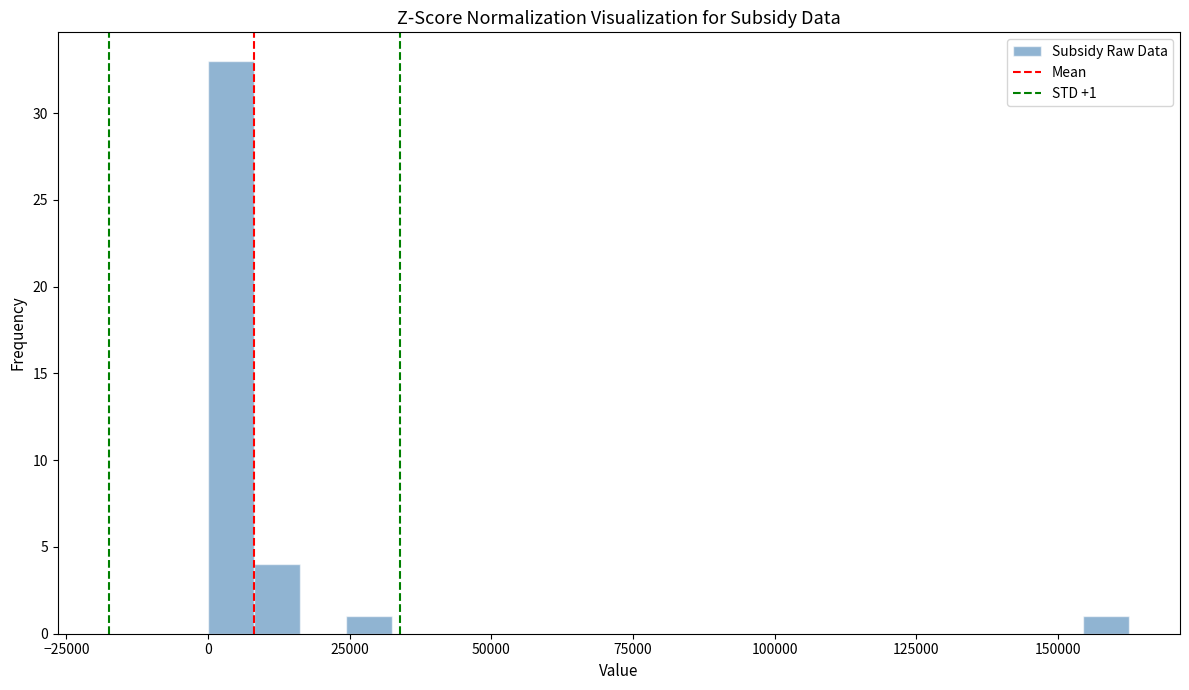

Read against the x-axis, roughly where is the centre of the tallest bar?

5000